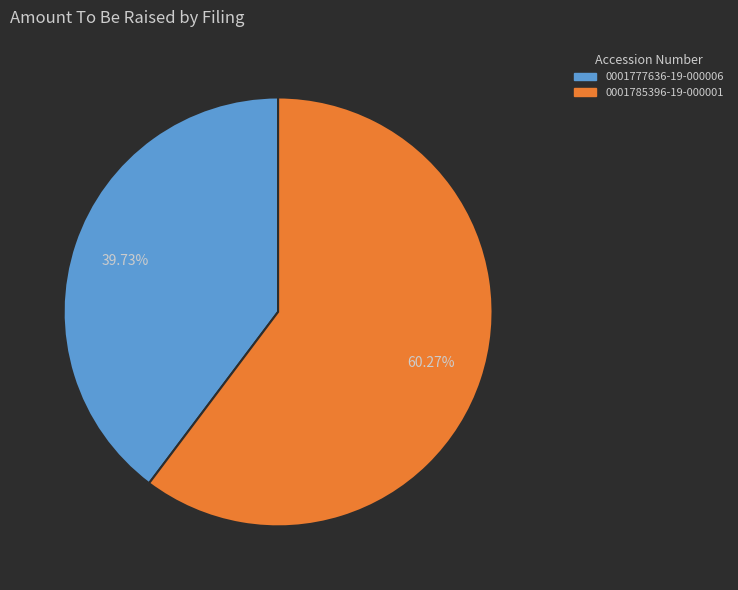

What is the ratio of the value at 0001777636-19-000006 to the value at 0001785396-19-000001?

0.7